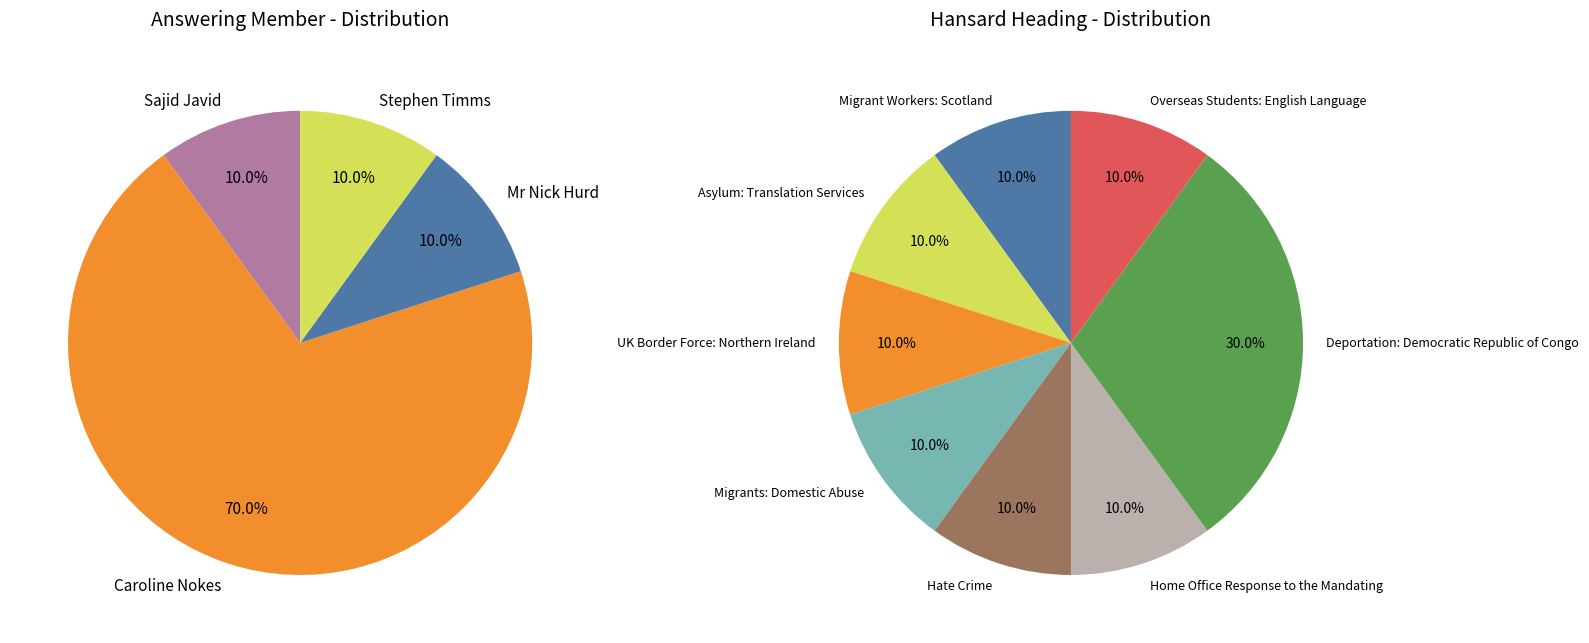

True or false: Mr Nick Hurd accounts for 10% of the total.

True